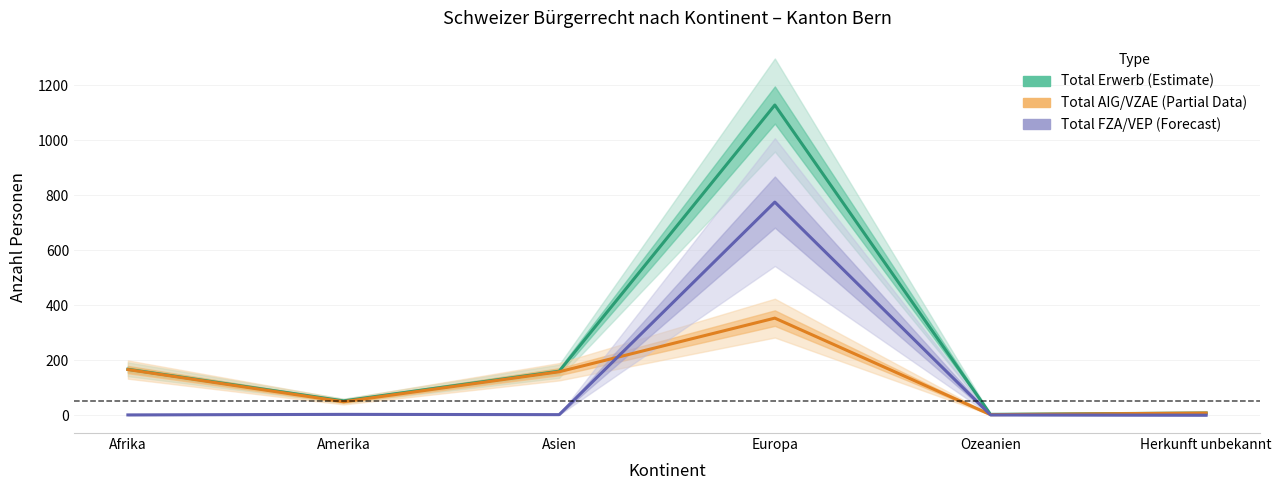

The Total Erwerb (Estimate) series shows 13 at Herkunft unbekannt. True or false?

False